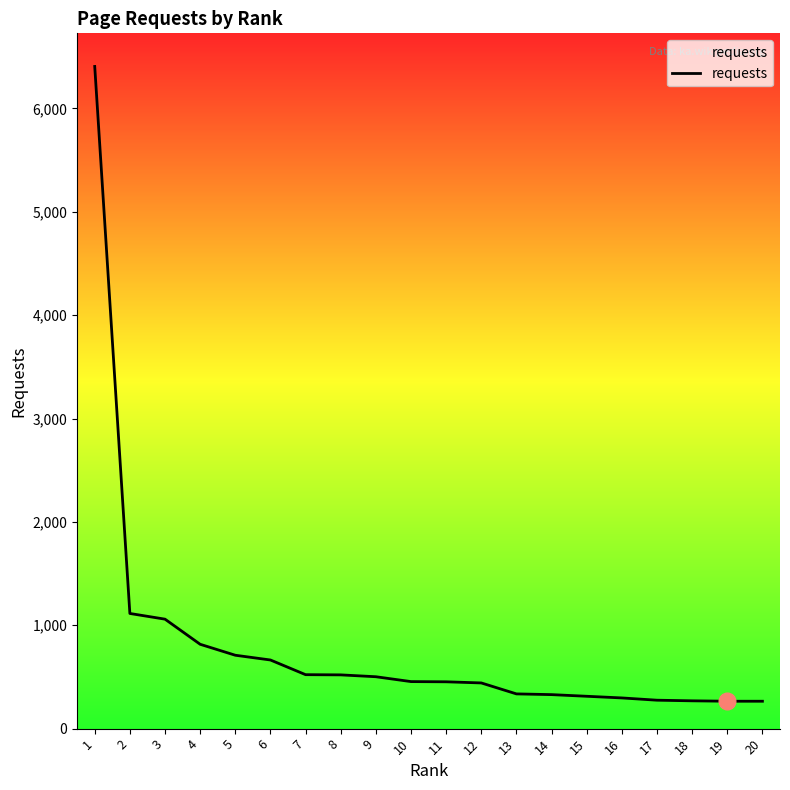

What is the smallest value displayed?

265